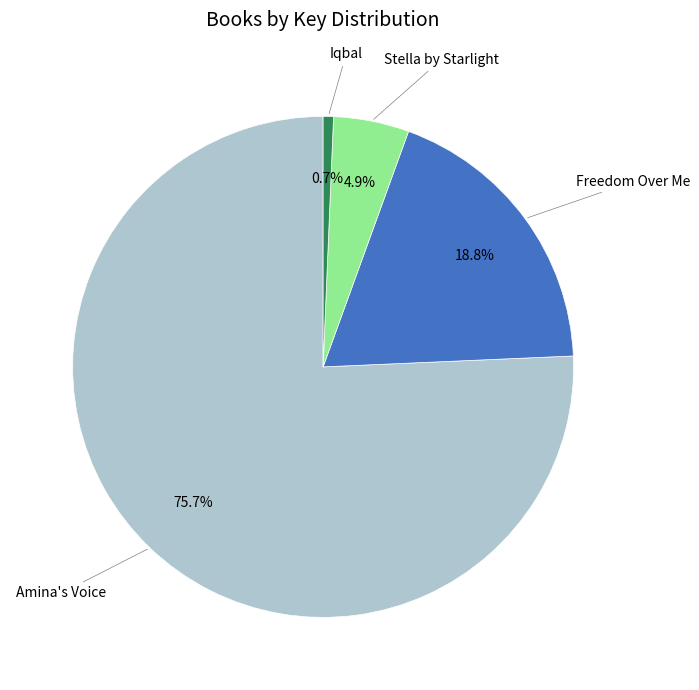

Is there any slice that represents more than half of the pie?

Yes